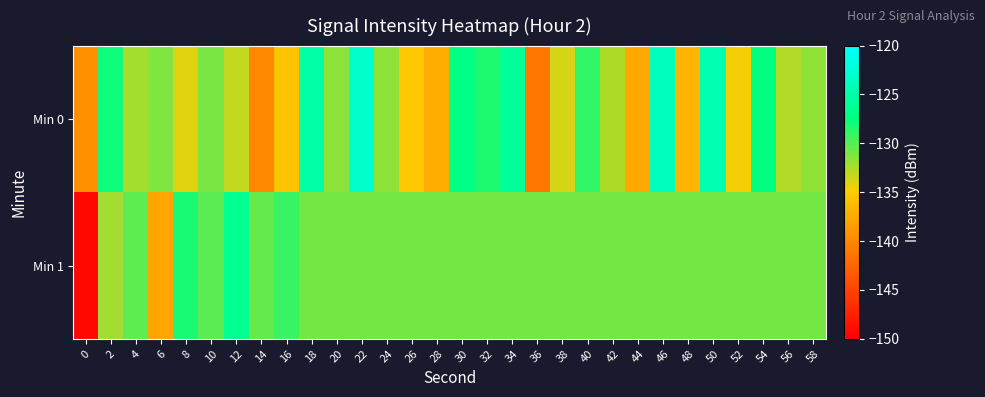

Reading right to left, extract all data points from this chart.

Min 0: 58=-131.8	56=-132.7	54=-127.4	52=-134.7	50=-124.6	48=-136.7	46=-123.8	44=-137.6	42=-132.6	40=-129.0	38=-133.8	36=-141.2	34=-126.1	32=-128.4	30=-127.2	28=-137.2	26=-135.3	24=-131.7	22=-123.1	20=-131.6	18=-125.2	16=-135.6	14=-139.8	12=-133.2	10=-131.1	8=-134.1	6=-131.3	4=-132.4	2=-127.9	0=-139.3
Min 1: 58=-130.9	56=-130.9	54=-130.9	52=-130.9	50=-130.9	48=-130.9	46=-130.9	44=-130.9	42=-130.9	40=-130.9	38=-130.9	36=-130.9	34=-130.9	32=-130.9	30=-130.9	28=-130.9	26=-130.9	24=-130.9	22=-130.9	20=-130.9	18=-130.9	16=-129.2	14=-130.5	12=-126.5	10=-130.2	8=-128.3	6=-137.7	4=-130.2	2=-132.3	0=-149.4